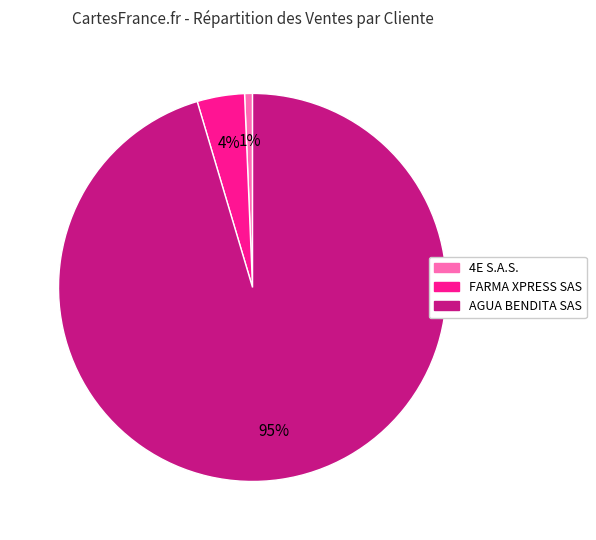

Does AGUA BENDITA SAS represent more than half of the total?

Yes